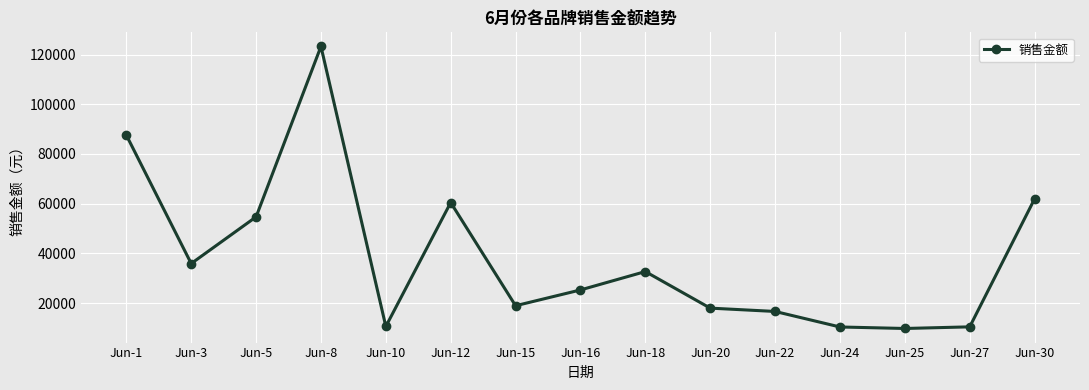

Does the chart display data point markers on the line(s)?

Yes